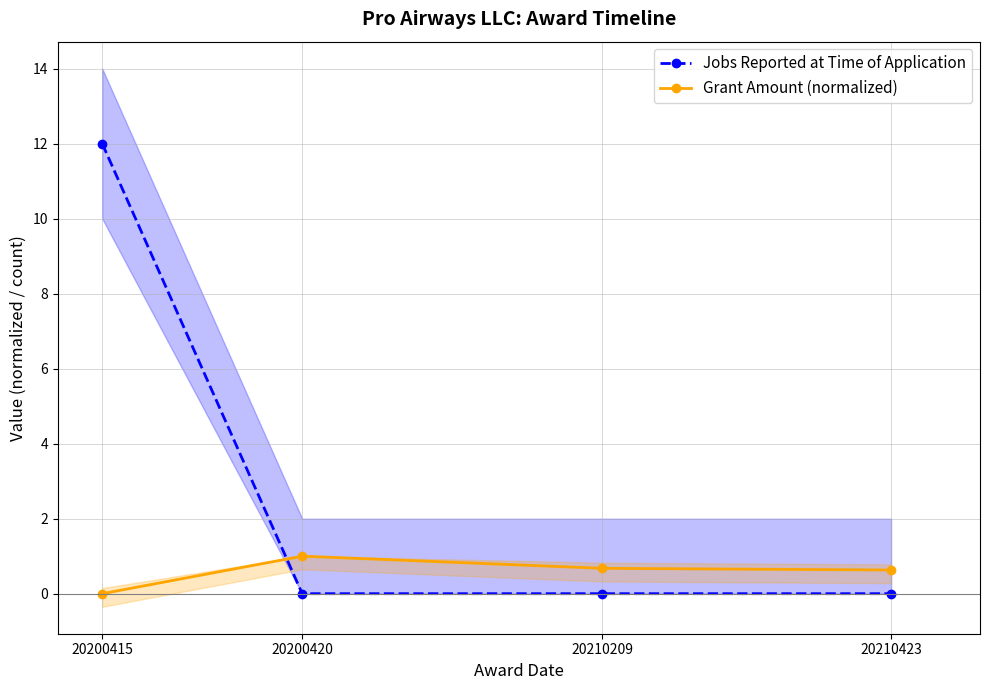

Which category has the highest value in the Grant Amount (normalized) series?

20200420